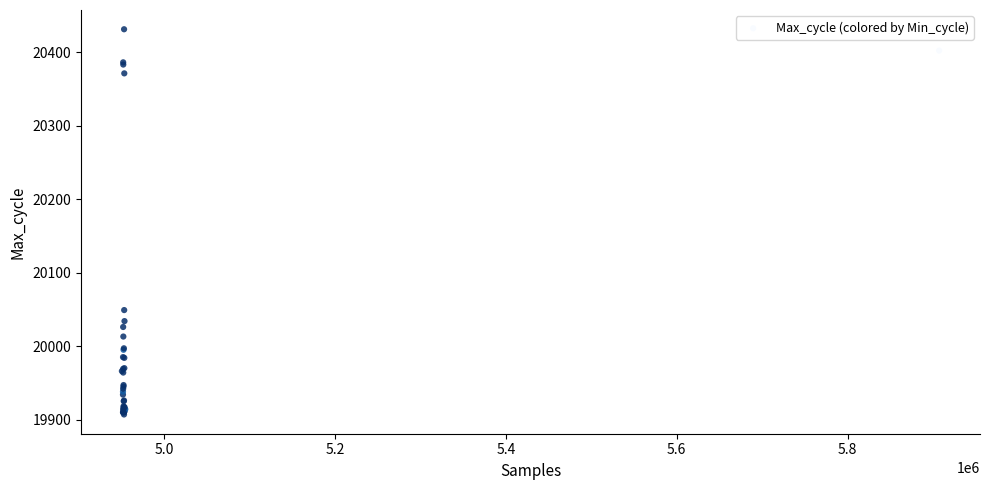

What Y value in the scatter plot is closest to 20169?

20049